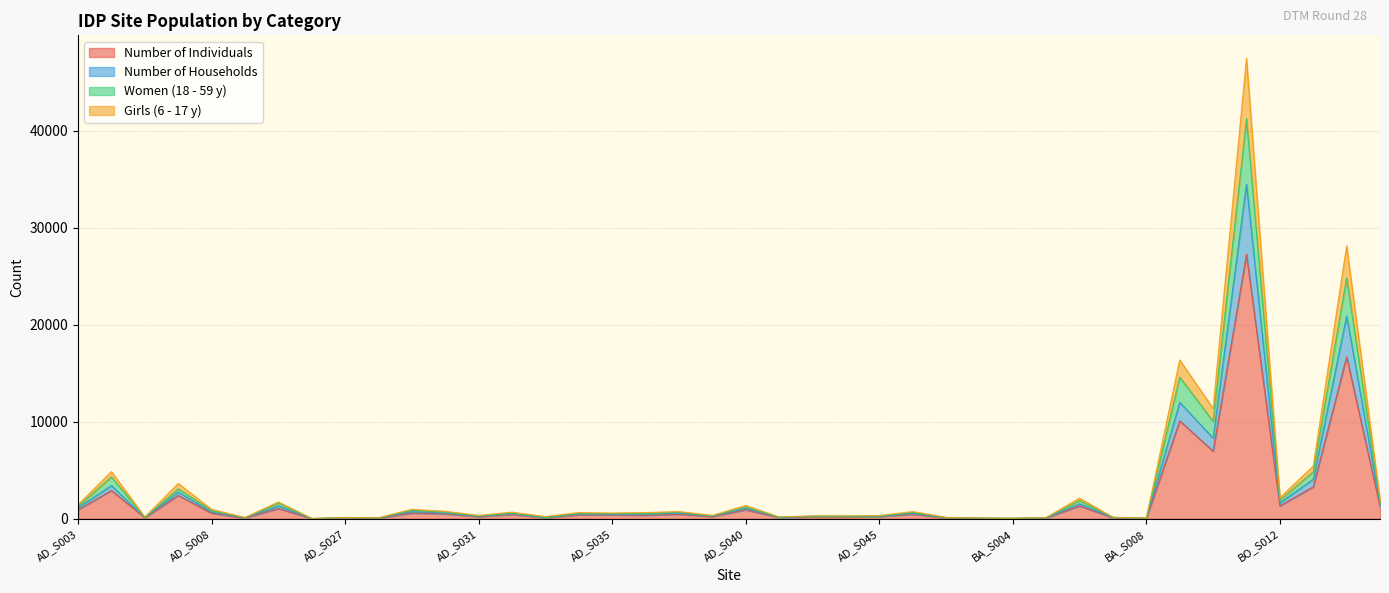

What is the difference between the maximum and minimum values in the Number of Individuals series?

27238